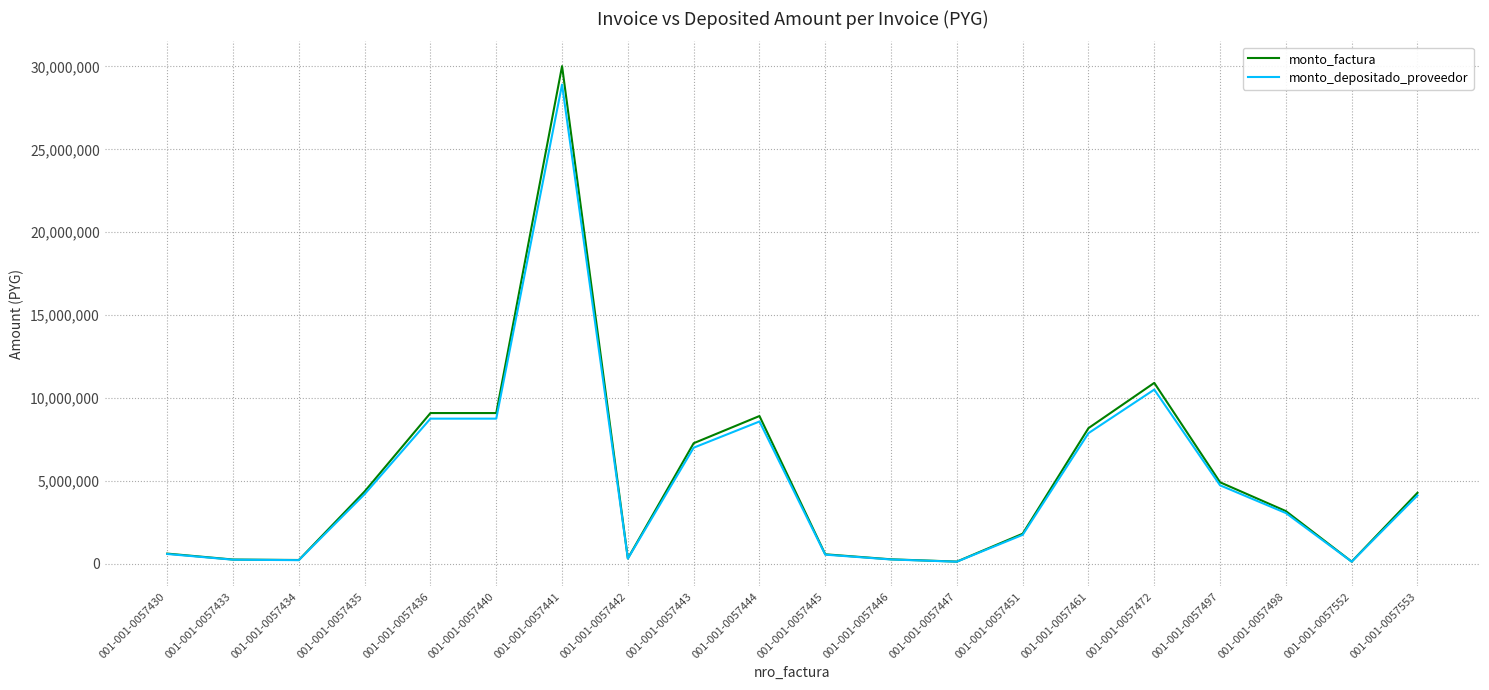

What is the greatest value displayed?

30019374